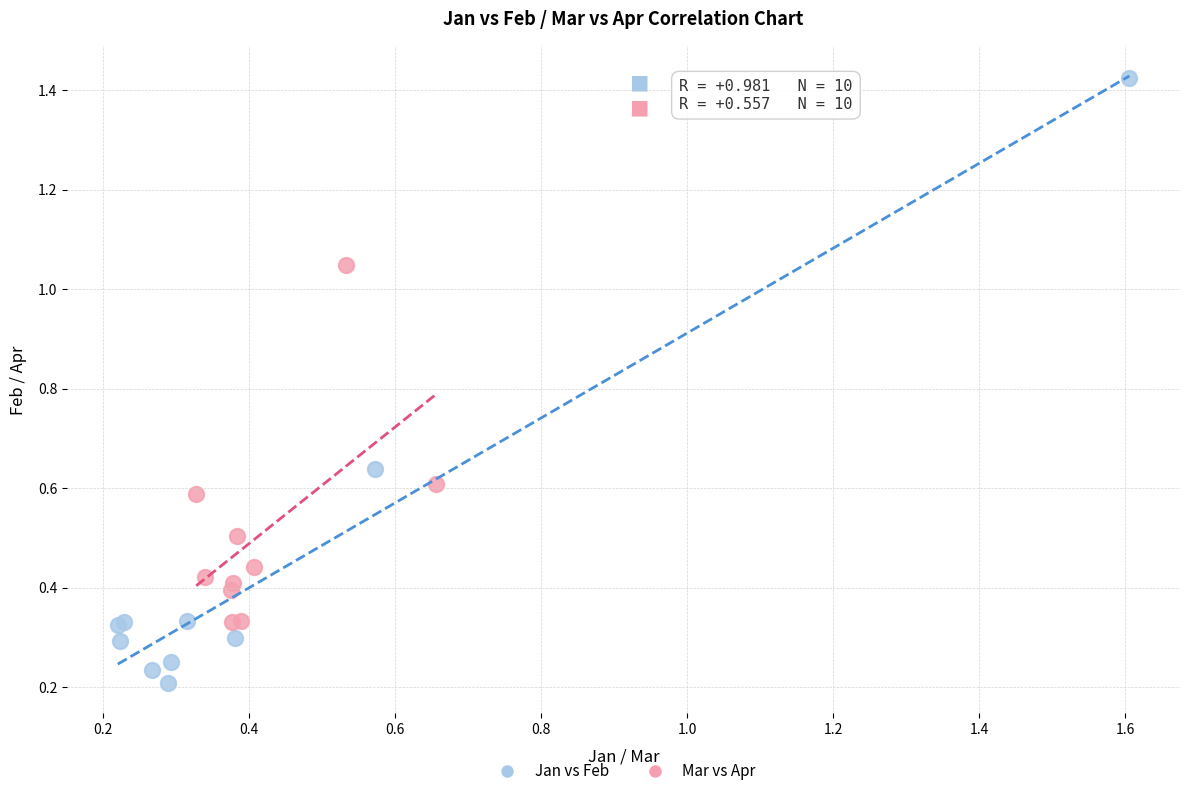

Which series contains the lowest Y value?

Jan vs Feb